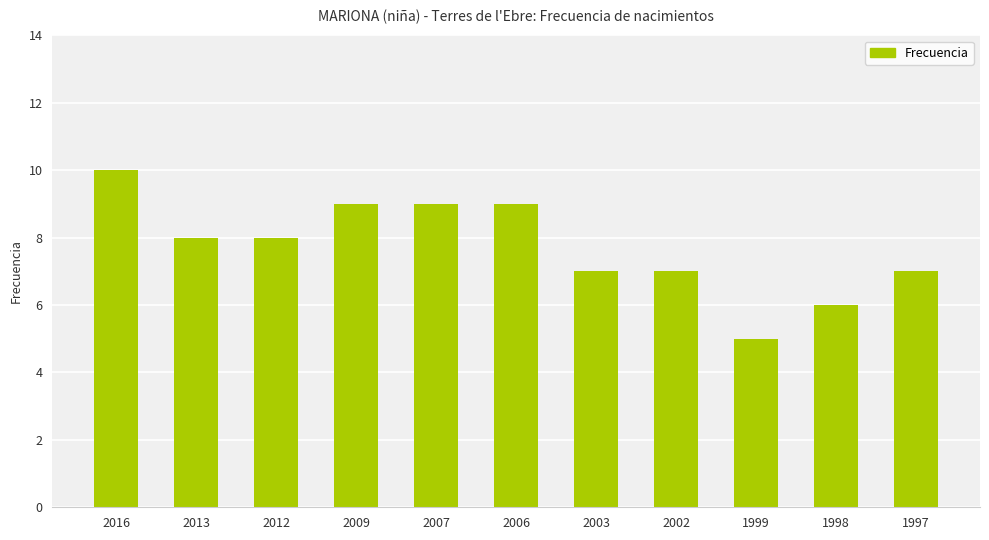

How many categories are shown in the chart?

11